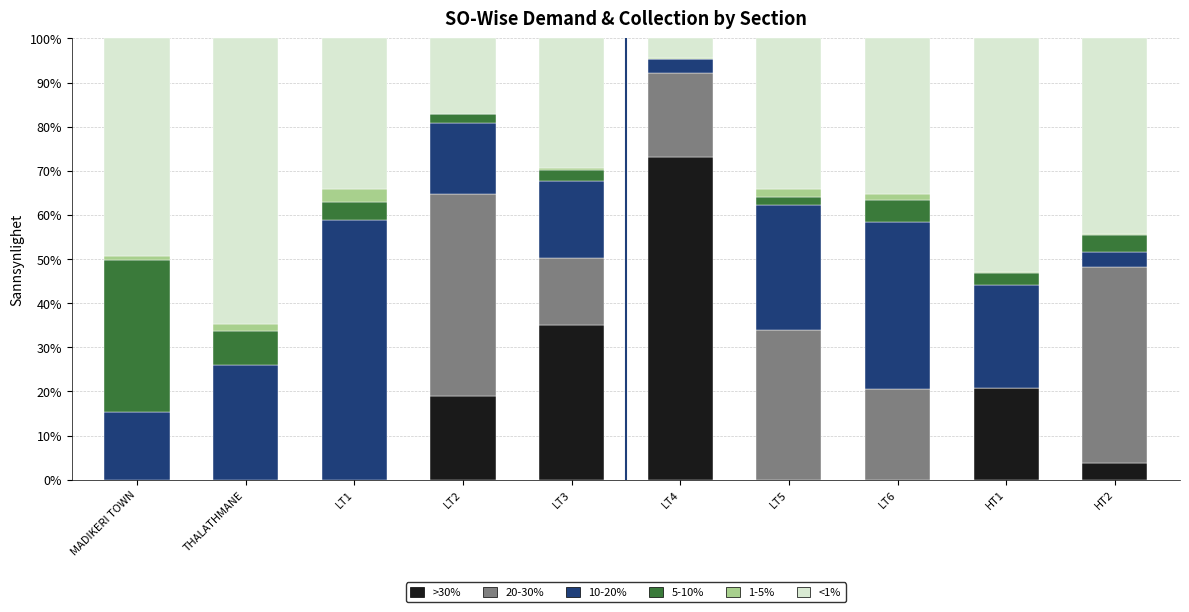

At which label does >30% reach its peak?

LT4